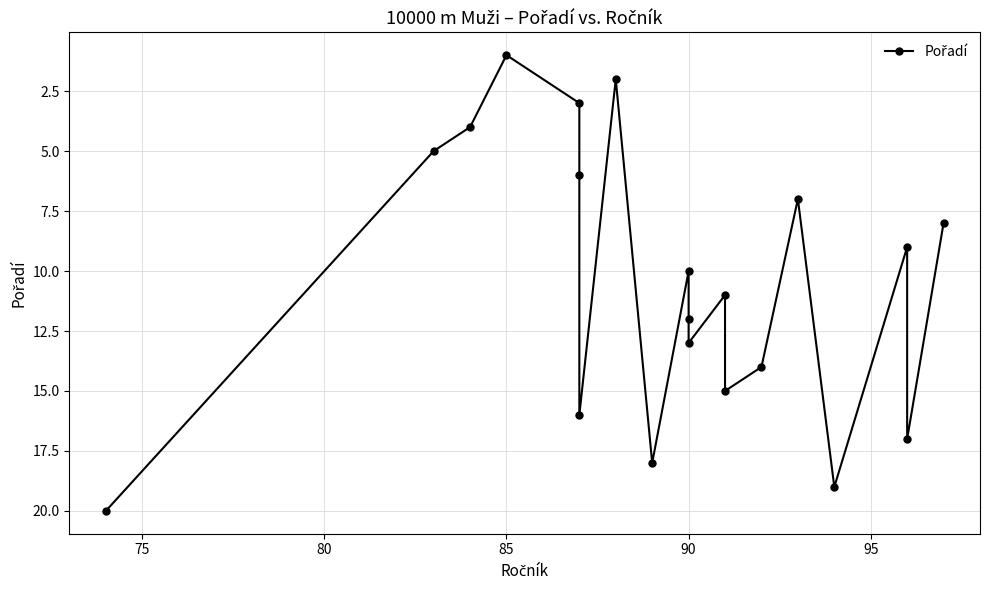

What is the average value?

10